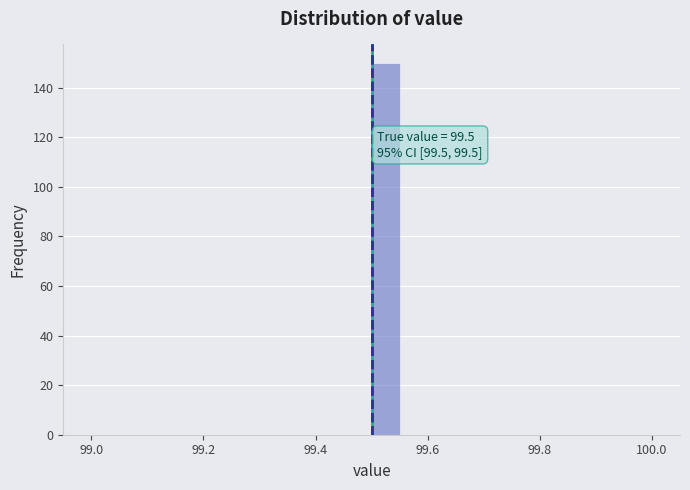

Around what value on the x-axis is the tallest bar? Give the approximate position of its centre, as read against the axis.

99.52